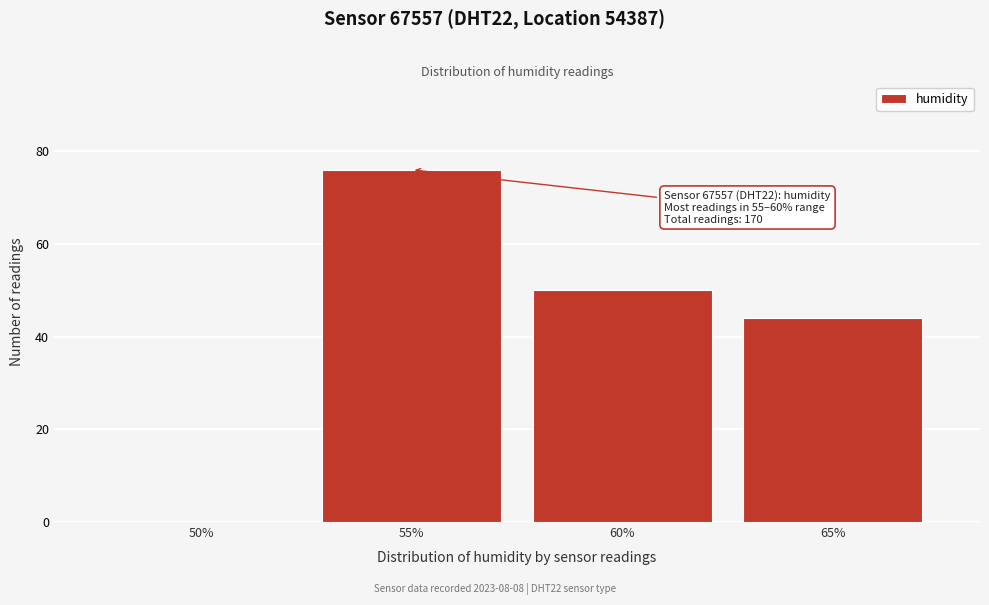

Reading left to right, what are all the values shown in this chart?

50%=0	55%=76	60%=50	65%=44